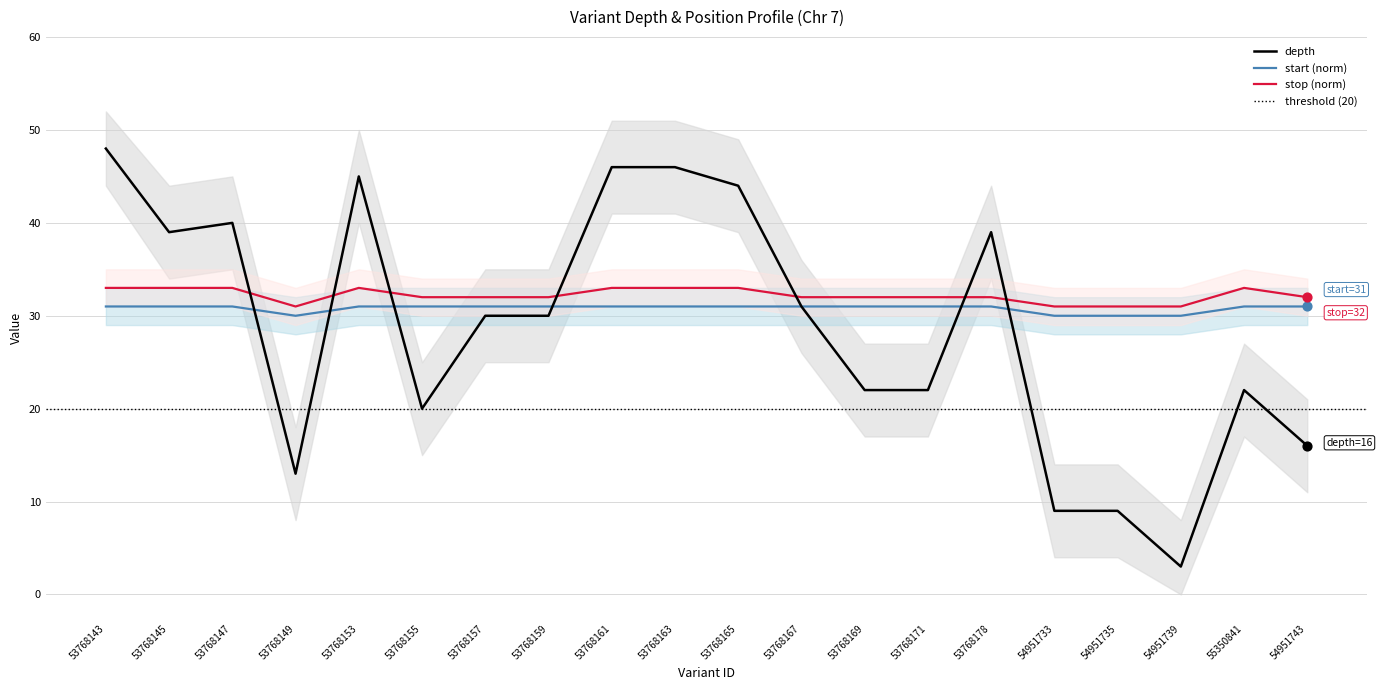

At which category is the sum across all series the highest?

53768143